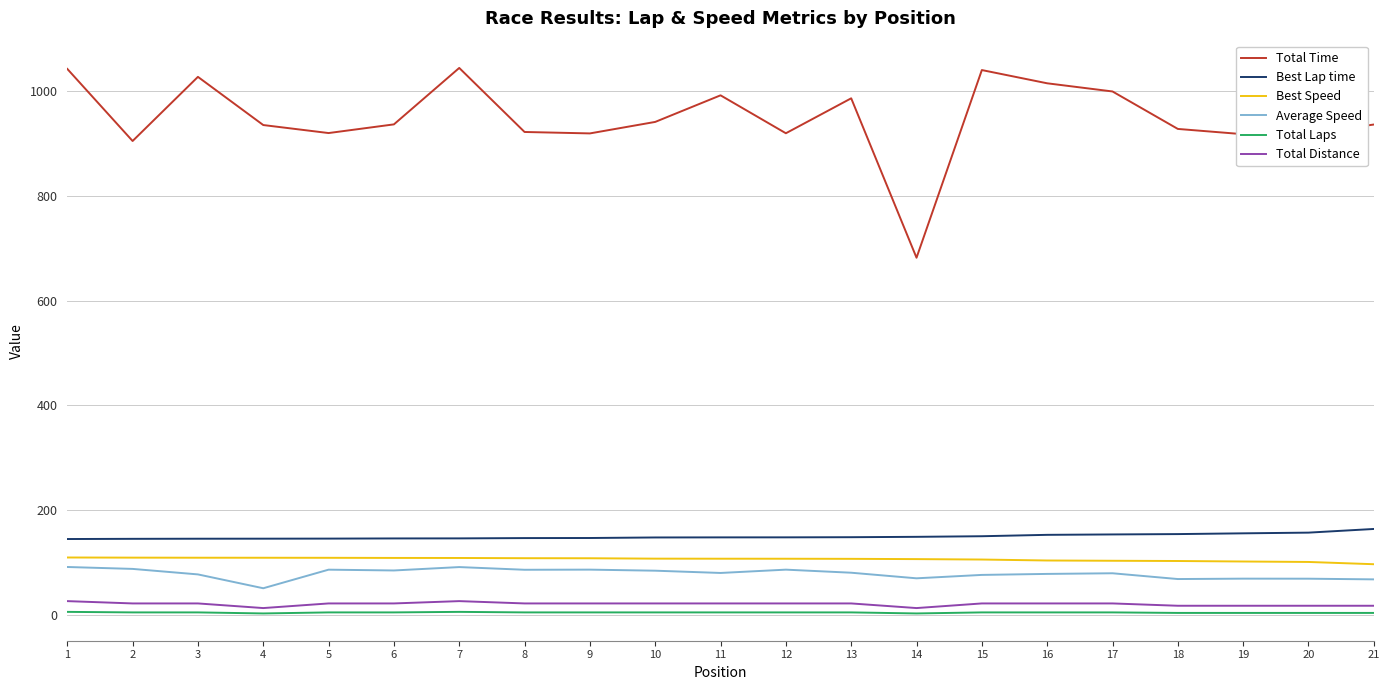

What is the maximum value for Total Time?

1043.7